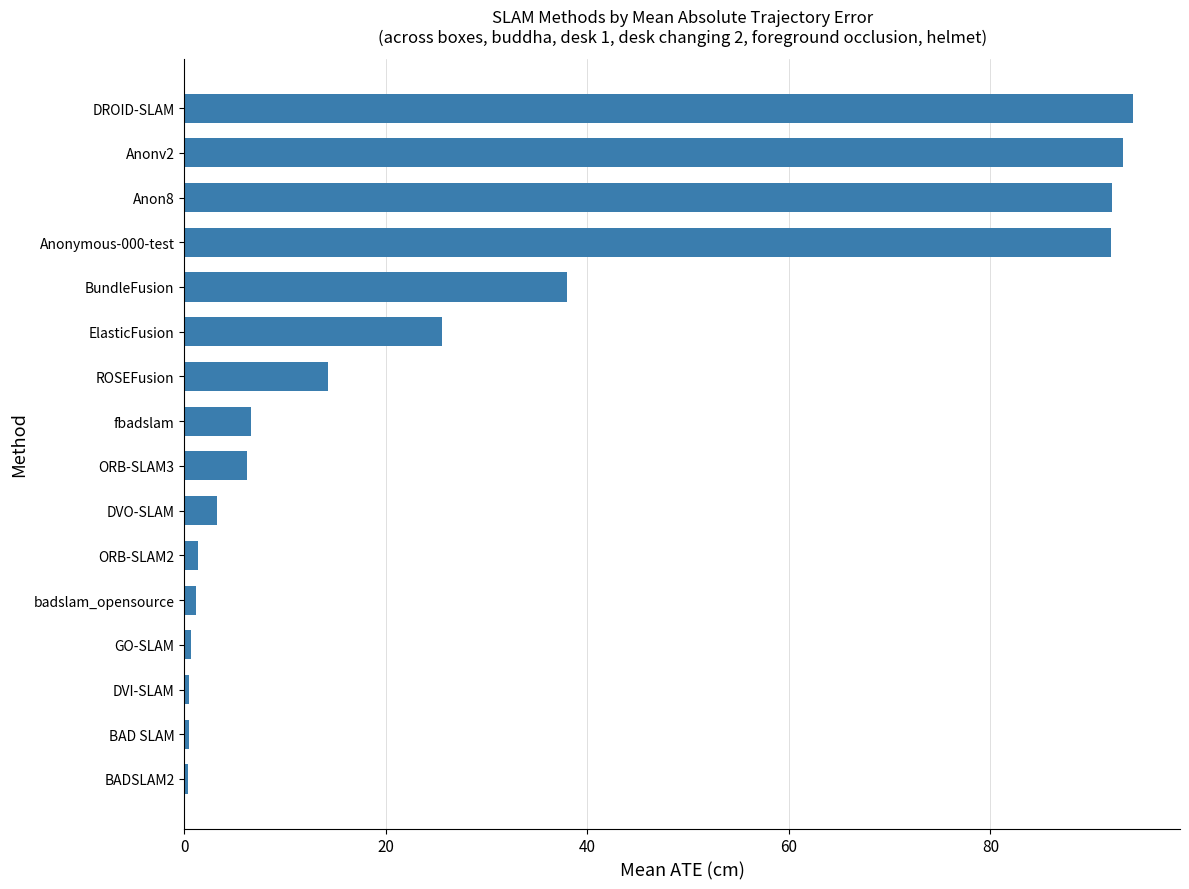

What is the difference between the second highest and minimum values?

92.7